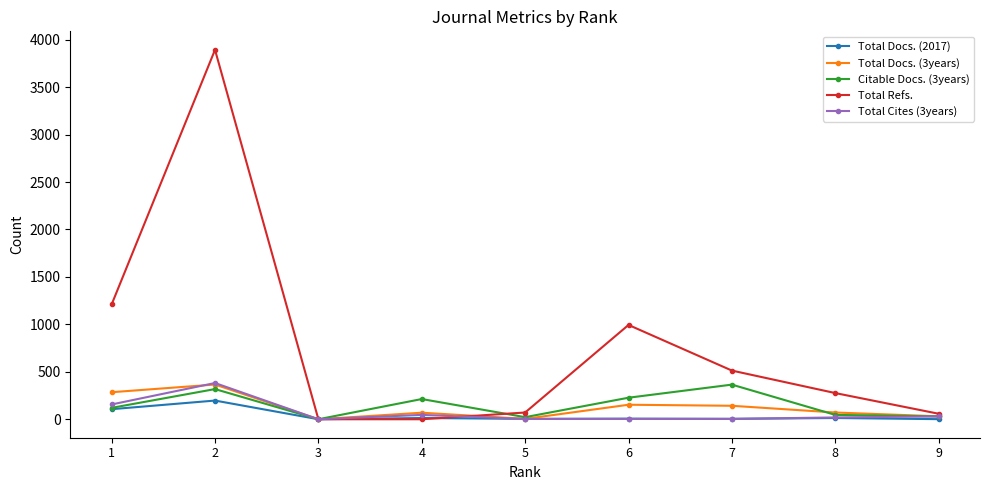

What is the value of the Total Cites (3years) point at the 1st from the left?

156